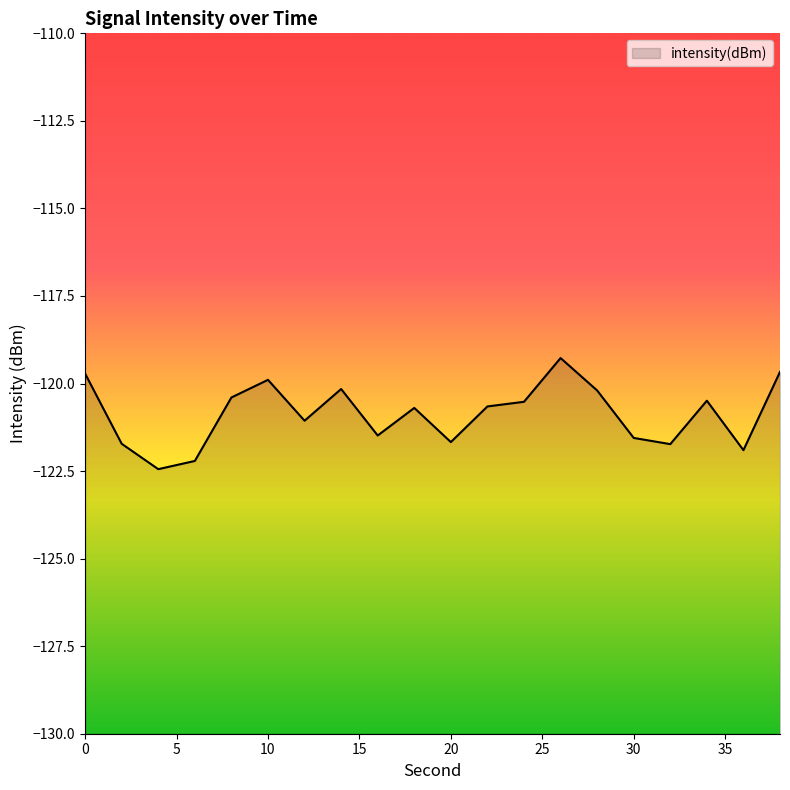

The value at 6 is -122.2. True or false?

True